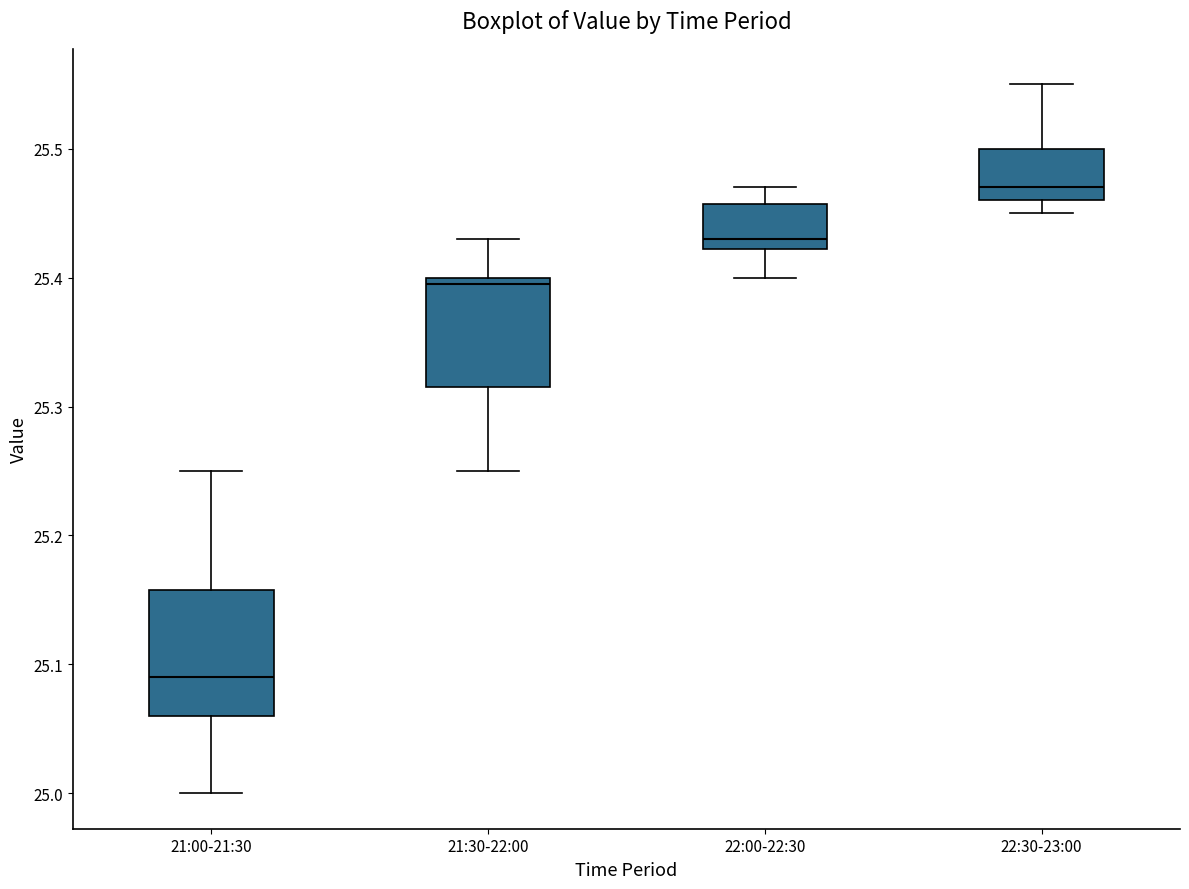

Reading left to right, read every box against the y-axis: the position of its median line, the range the box covers, and the ends of its whiskers. The values are not printed on the chart, so give them approximately, as read against the axis.

21:00-21:30: median 25.09, box 25.06 to 25.16, whiskers 25.00 to 25.25
21:30-22:00: median 25.40 (just below the box's upper edge), box 25.32 to 25.40, whiskers 25.25 to 25.43
22:00-22:30: median 25.43, box 25.42 to 25.46, whiskers 25.40 to 25.47
22:30-23:00: median 25.47, box 25.46 to 25.50, whiskers 25.45 to 25.55